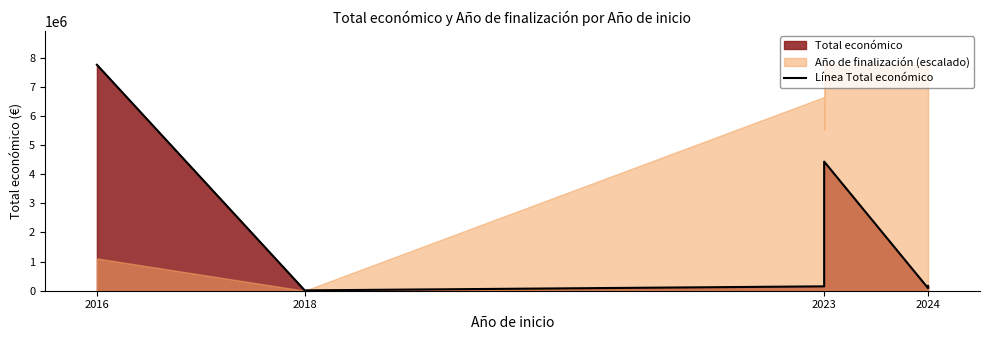

What is the smallest value displayed?

11809